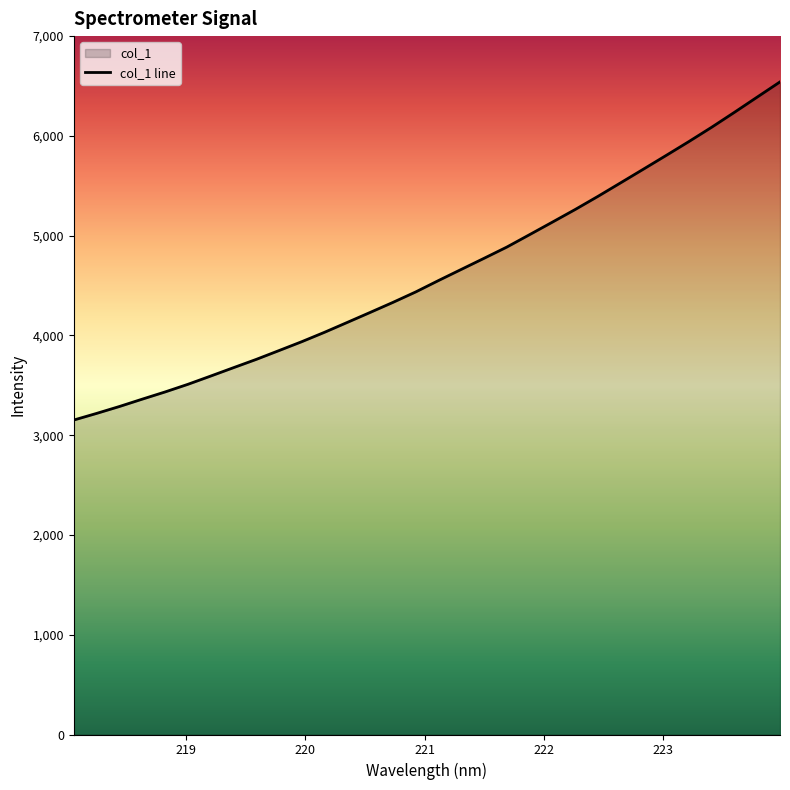

What is the minimum value shown in the chart?

3151.8